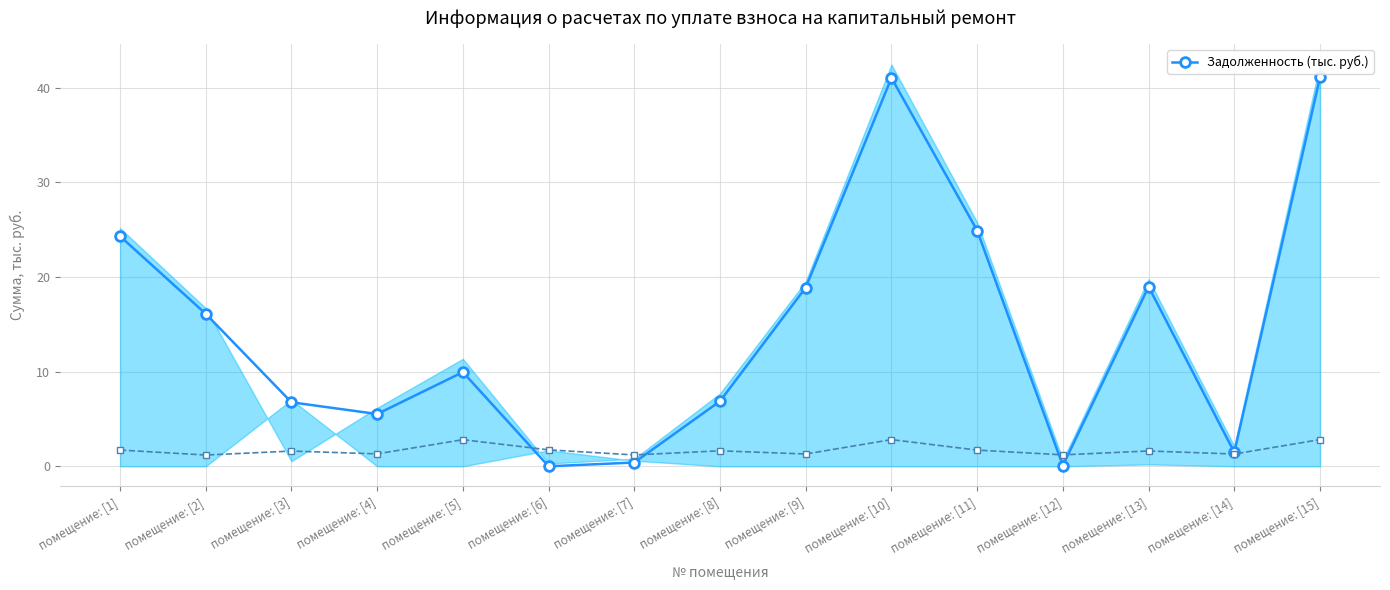

Is it true that the value at помещение: [1] is 35.5?

False